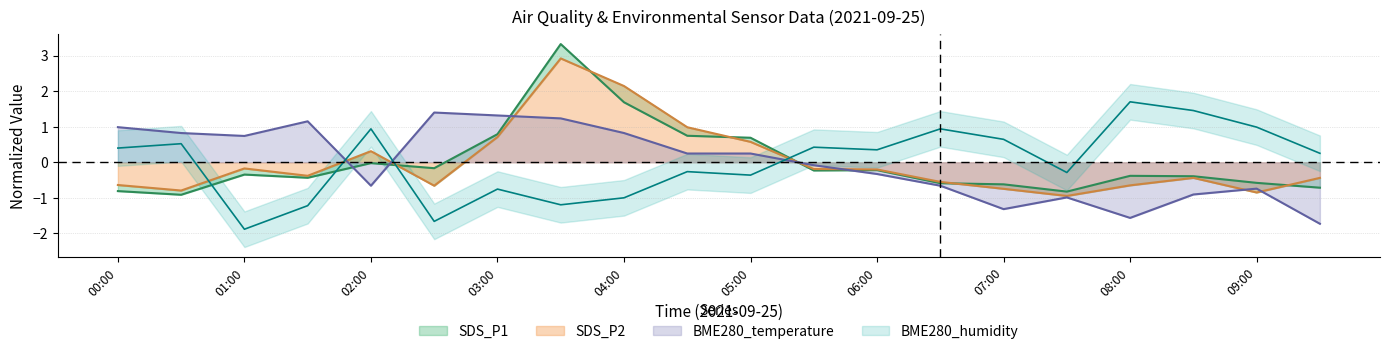

How many intersections are there between BME280_temperature and BME280_humidity?

3